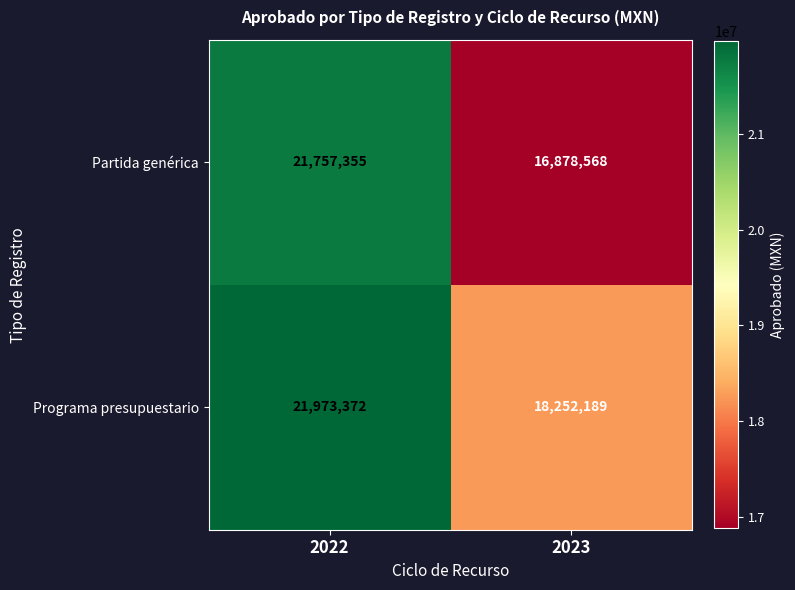

Where is Programa presupuestario nearest to the value 20112780?

2023